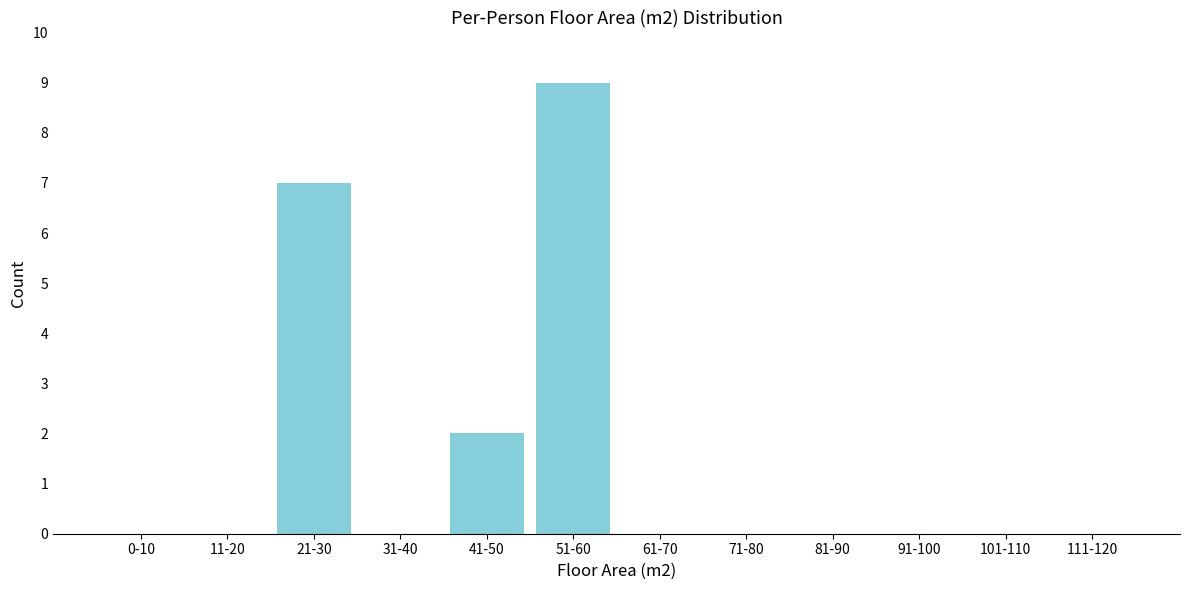

Reading left to right, transcribe all the data shown in this chart.

0-10=0	11-20=0	21-30=7	31-40=0	41-50=2	51-60=9	61-70=0	71-80=0	81-90=0	91-100=0	101-110=0	111-120=0